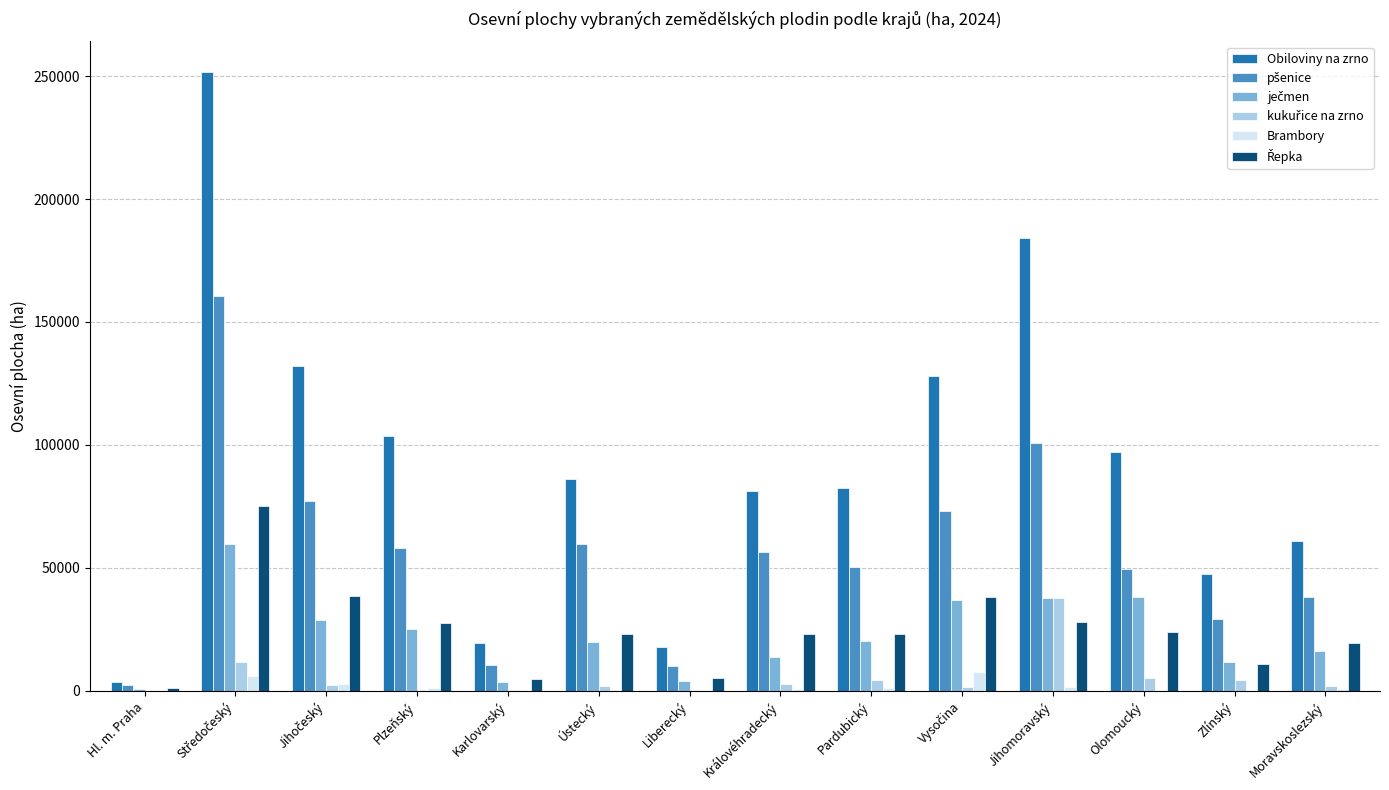

The Obiloviny na zrno series shows 7588.9 at Liberecký. True or false?

False